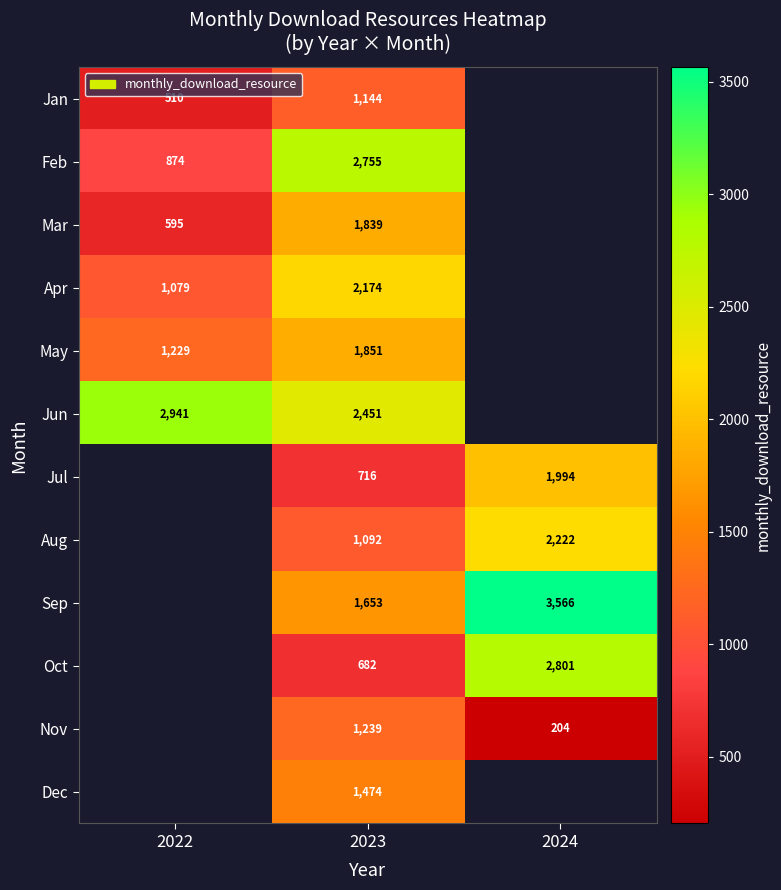

Is it true that Sep equals 5014.9 at 2024?

False